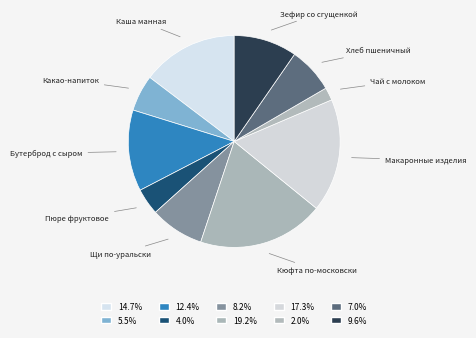

Does any single category account for the majority?

No